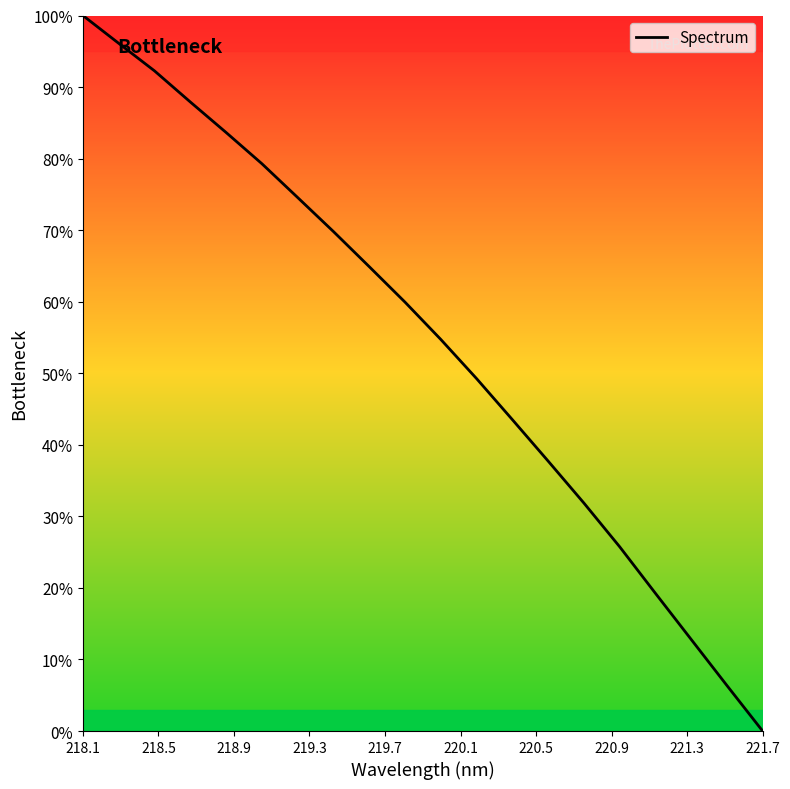

Count the number of values greater than 59.

10